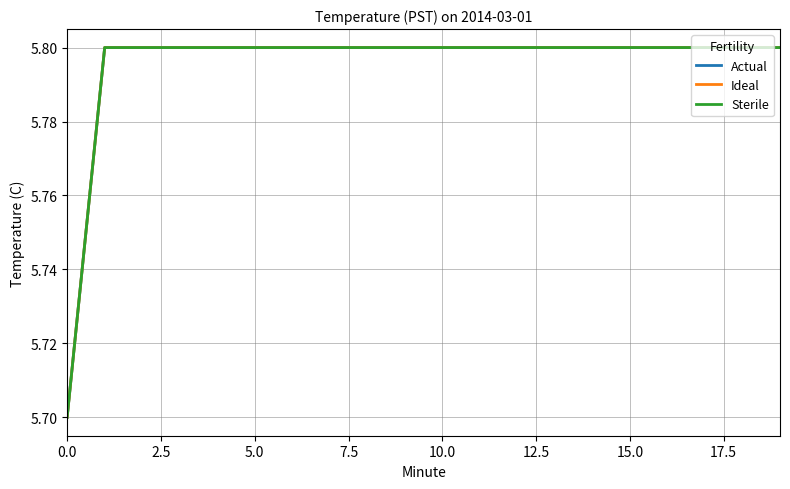

What is the value of the Ideal point at the 11th from the left?

5.8